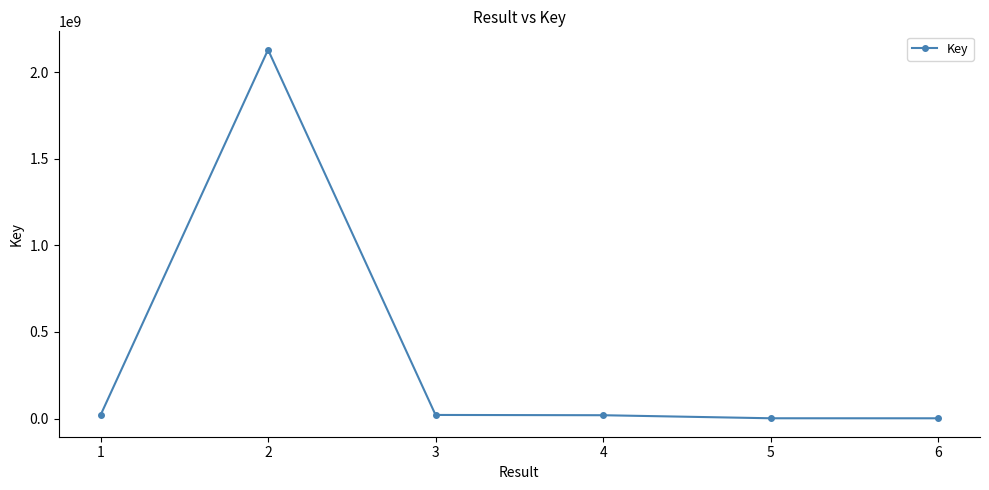

Where is the data nearest to the value 1065212380?

3